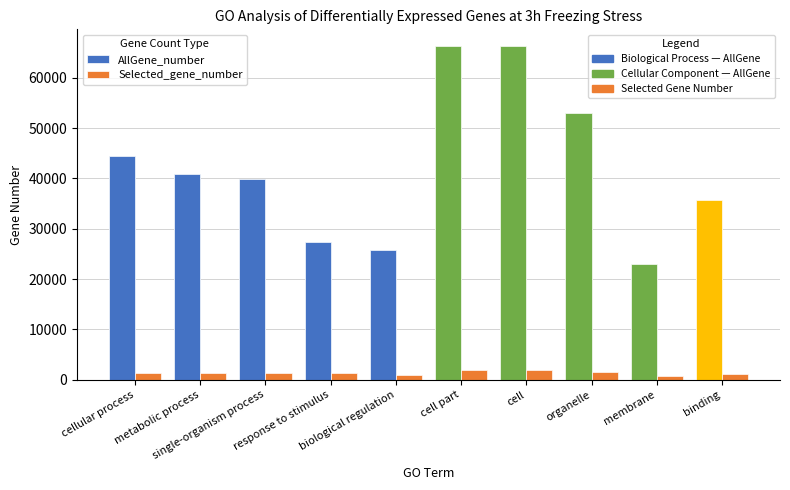

Reading left to right, list all the values displayed in this chart.

AllGene_number: cellular process=44355	metabolic process=40919	single-organism process=39824	response to stimulus=27386	biological regulation=25679	cell part=66285	cell=66235	organelle=52911	membrane=22950	binding=35647
Selected_gene_number: cellular process=1397	metabolic process=1268	single-organism process=1331	response to stimulus=1250	biological regulation=1008	cell part=1976	cell=1976	organelle=1524	membrane=735	binding=1149